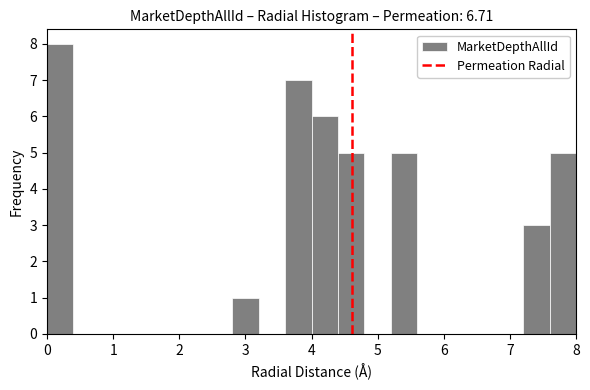

Which range on the x-axis has the tallest bar?

0.0 to 0.4